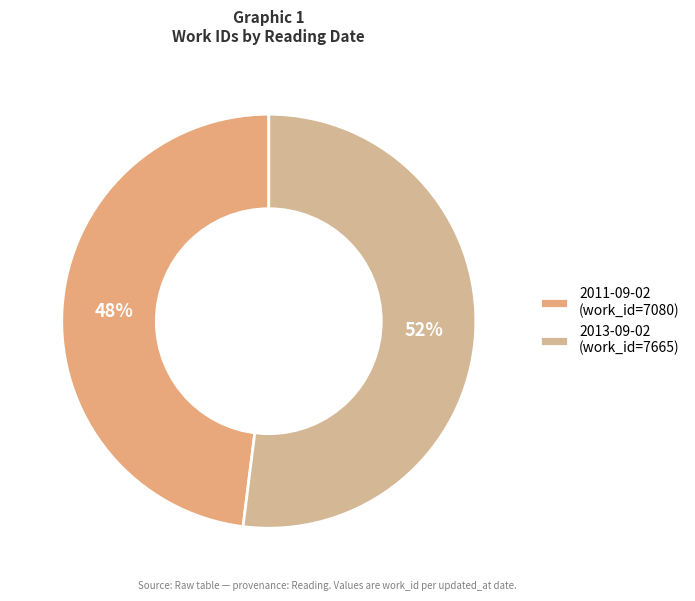

What percentage is the 2011-09-02 slice, to the nearest percent?

48%